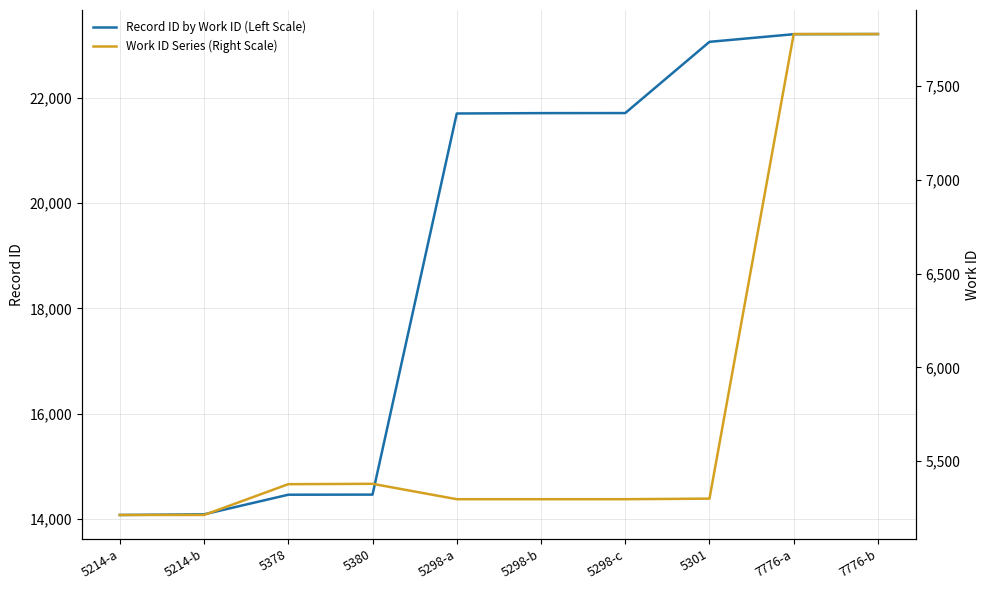

What is the average value of the Record ID by Work ID (Left Scale) series?

19170